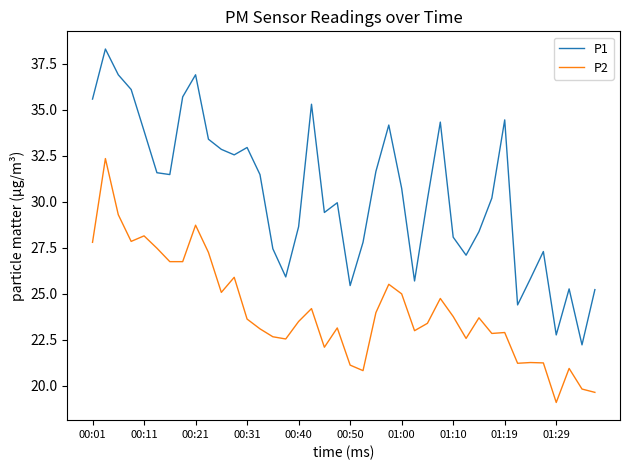

True or false: P2 has more than 0 points higher than both neighbors.

True